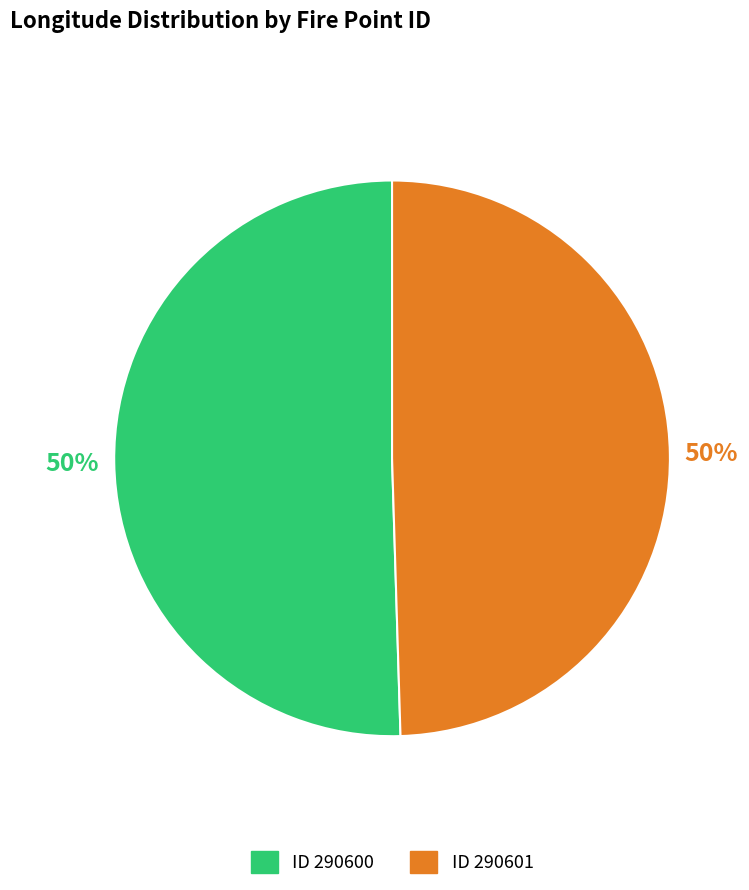

To the nearest percent, what is the average slice percentage?

50%